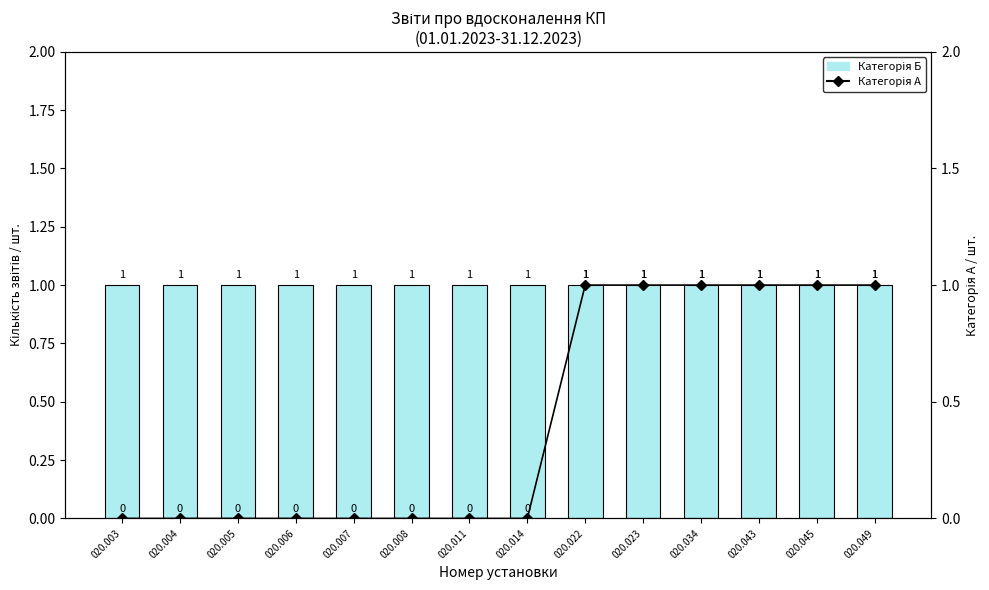

At which label does Категорія Б reach its peak?

020.003